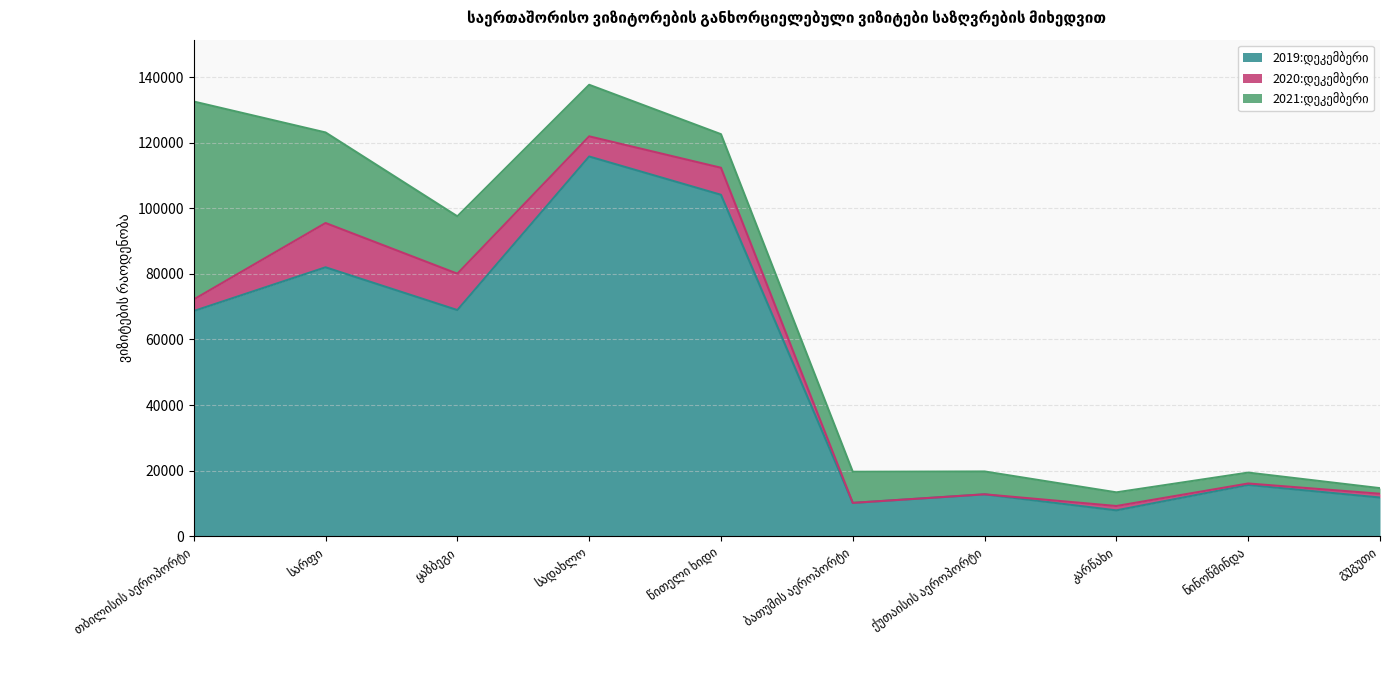

True or false: 2021:დეკემბერი and 2020:დეკემბერი cross at least once.

False